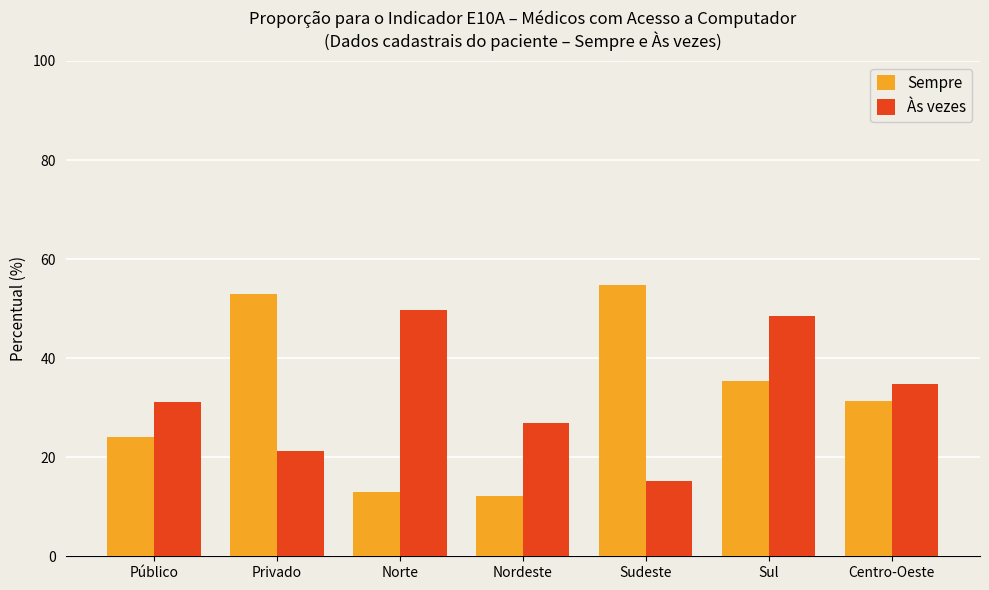

The value of Sempre at Privado is 53.0. True or false?

True